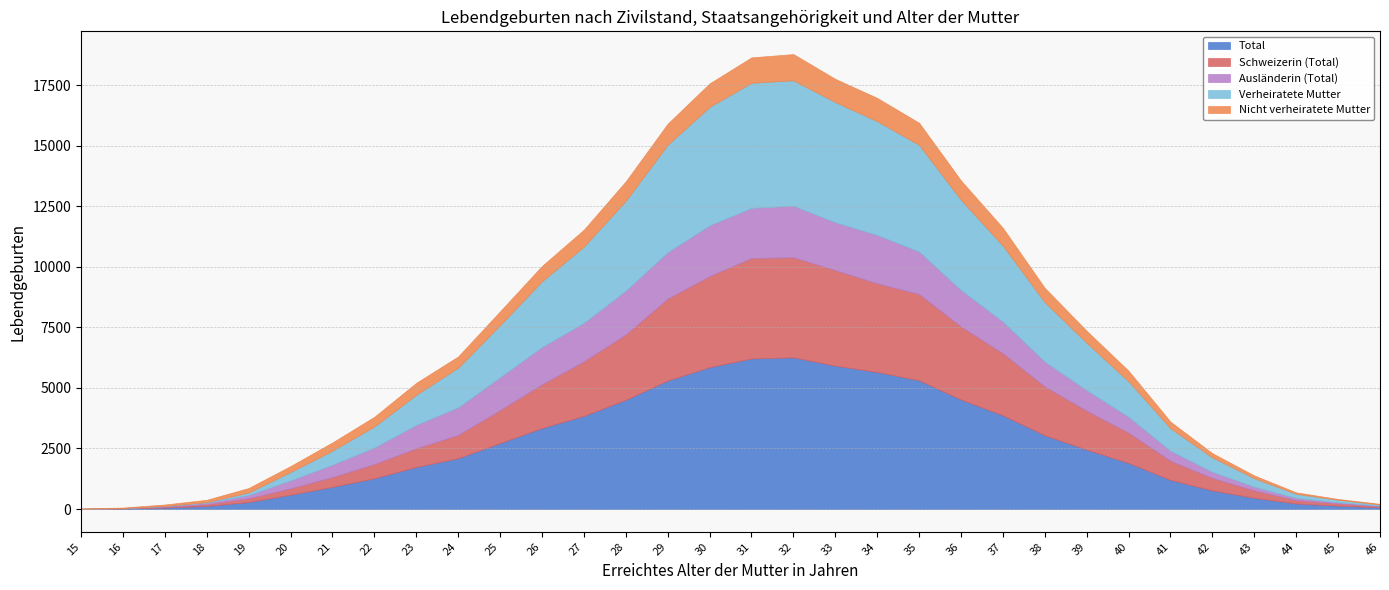

What is the highest value of the Nicht verheiratete Mutter series?

1083